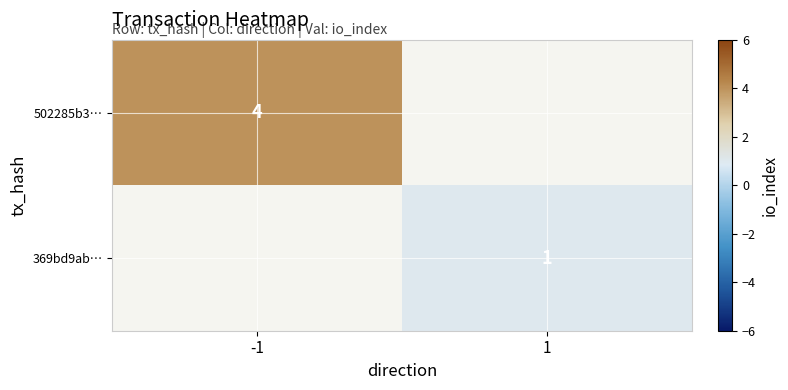

What is the greatest value displayed?

4.0